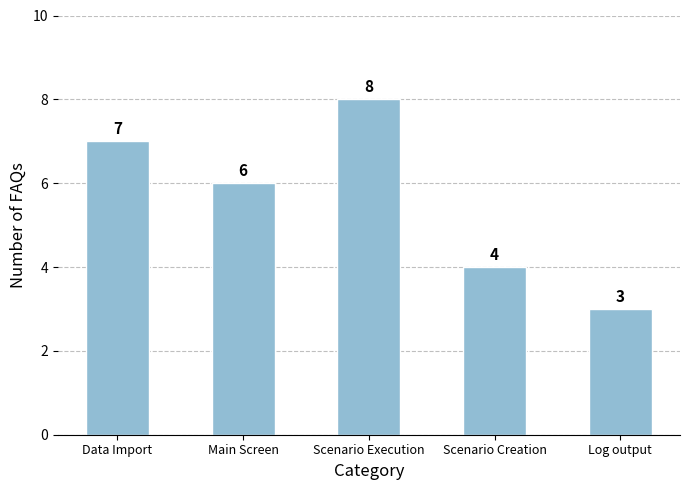

Read the value at Main Screen.

6